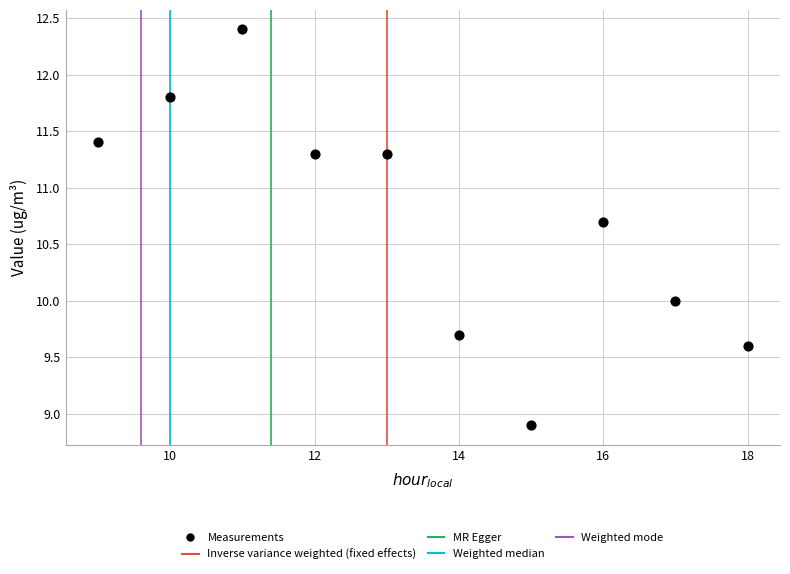

What is the average Y value?

10.7